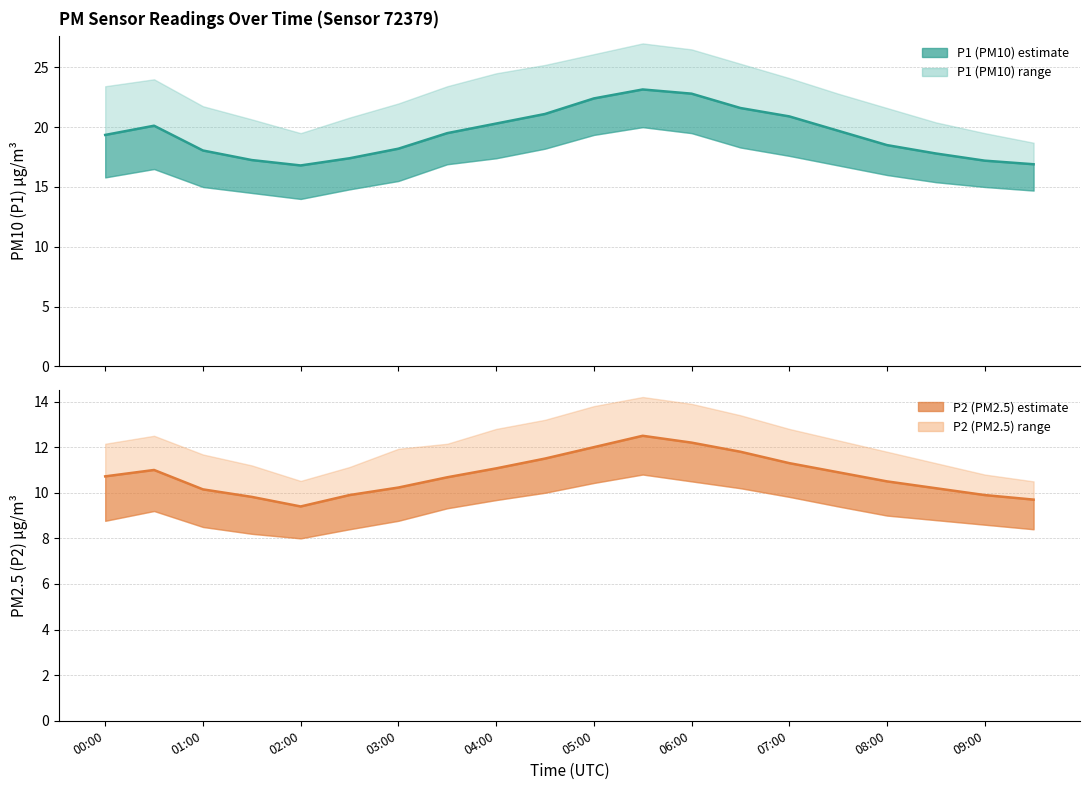

Rank the series by their maximum value, from lowest to highest.

P2 mean, P1 mean